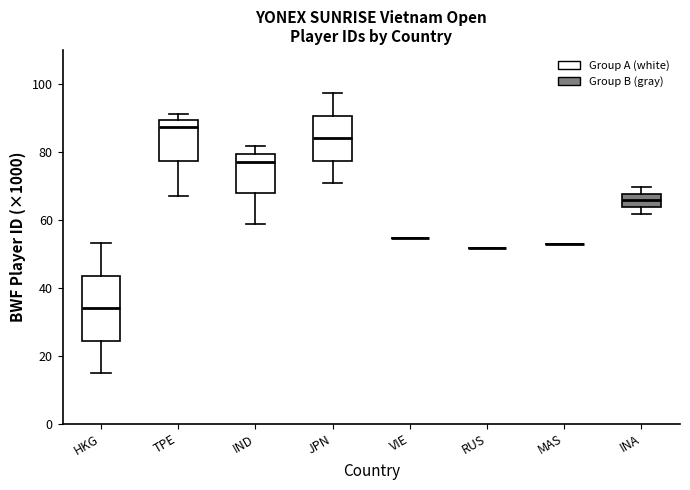

Which box is the tallest, from its lower edge to its upper edge?

HKG